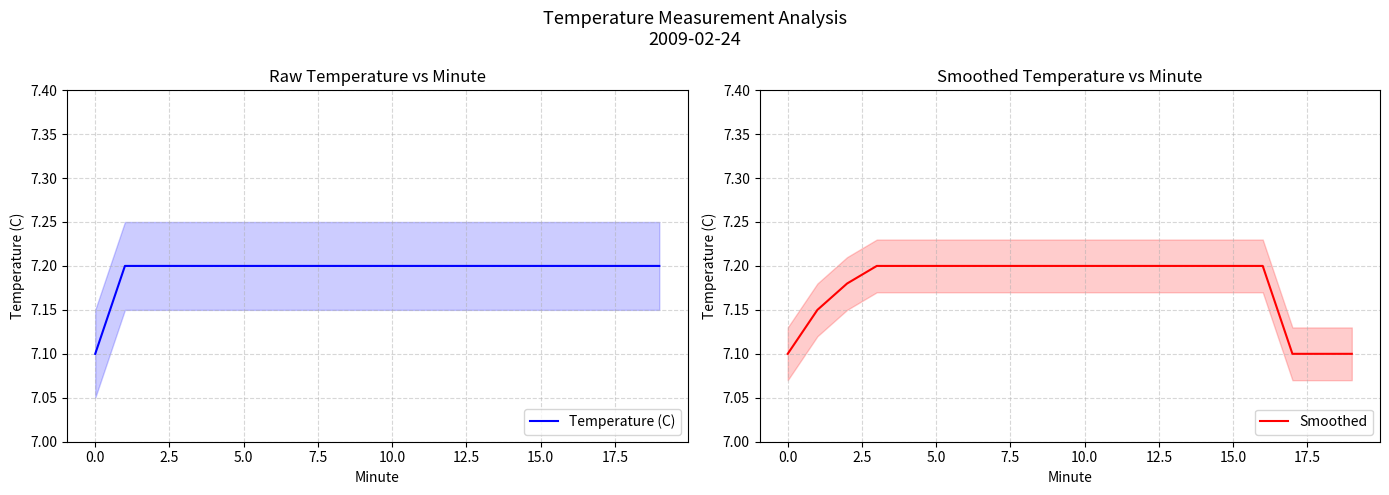

True or false: Smoothed and Temperature (C) cross at least once.

False